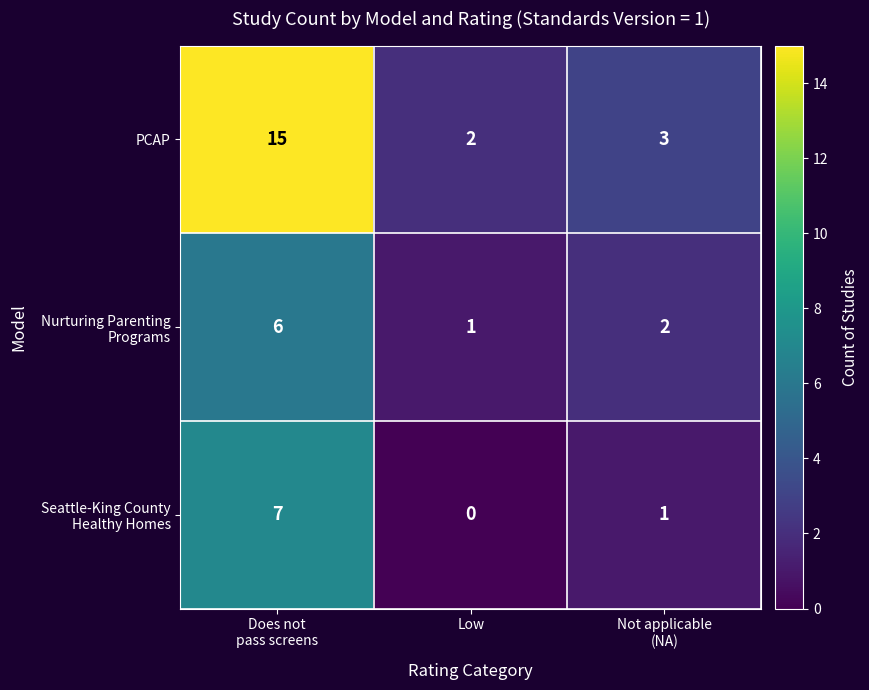

How many series are shown in this chart?

3